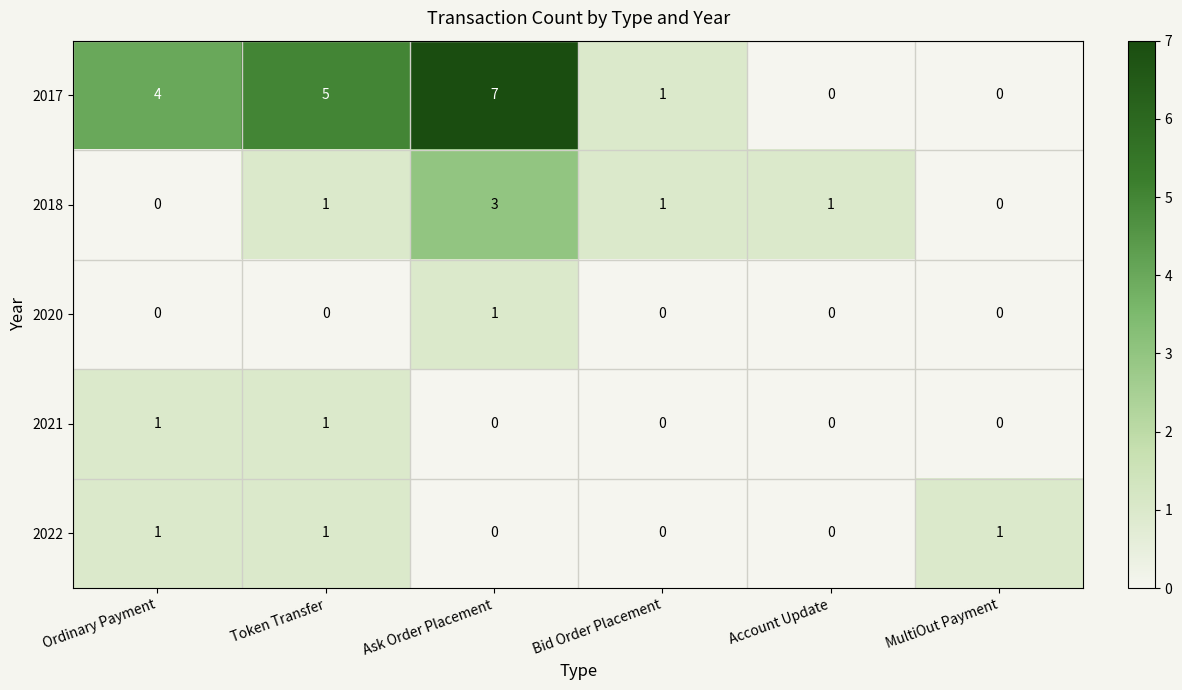

The 2020 series shows 1 at Ordinary Payment. True or false?

False